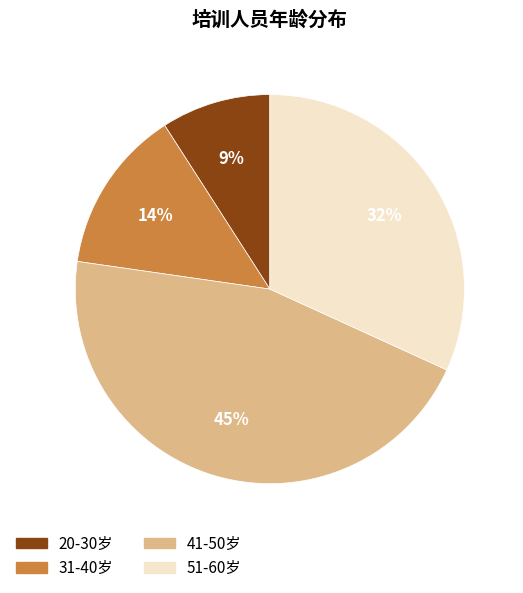

The 41-50岁 slice represents 45% of the pie. True or false?

True